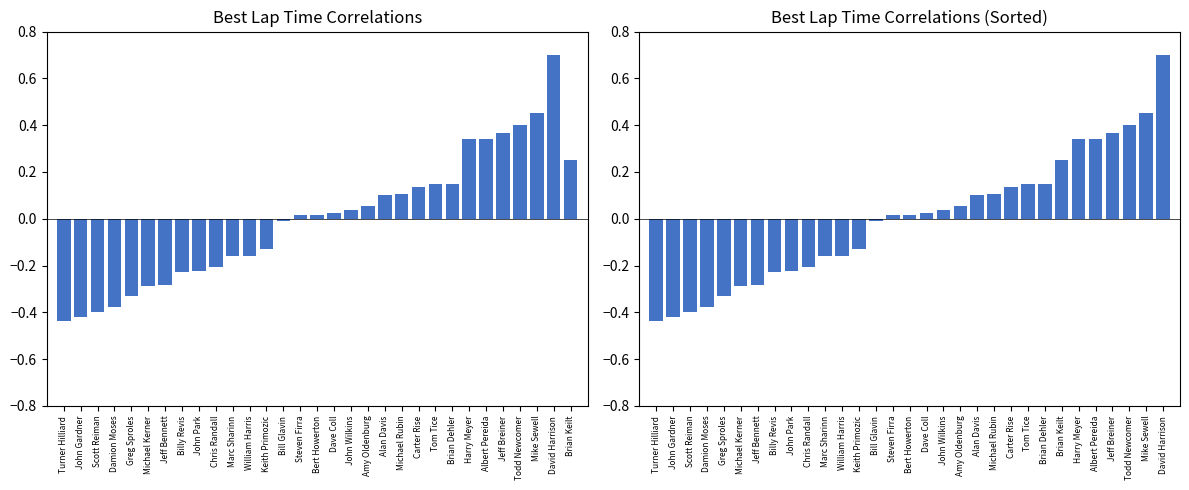

What are all the series names shown in the legend?

Best Lap time, Best Lap time (sorted)